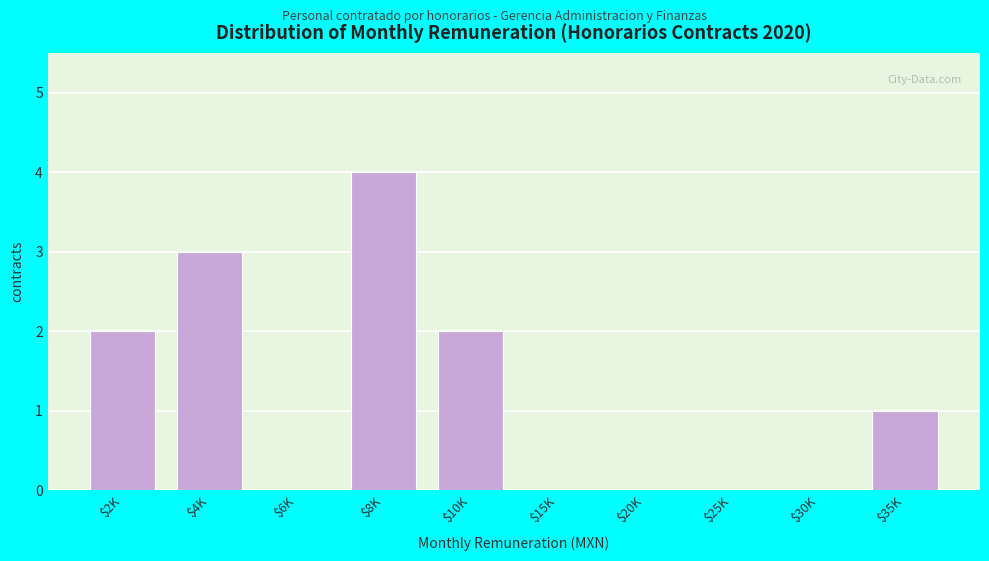

Which category has the highest value across all series?

$8K